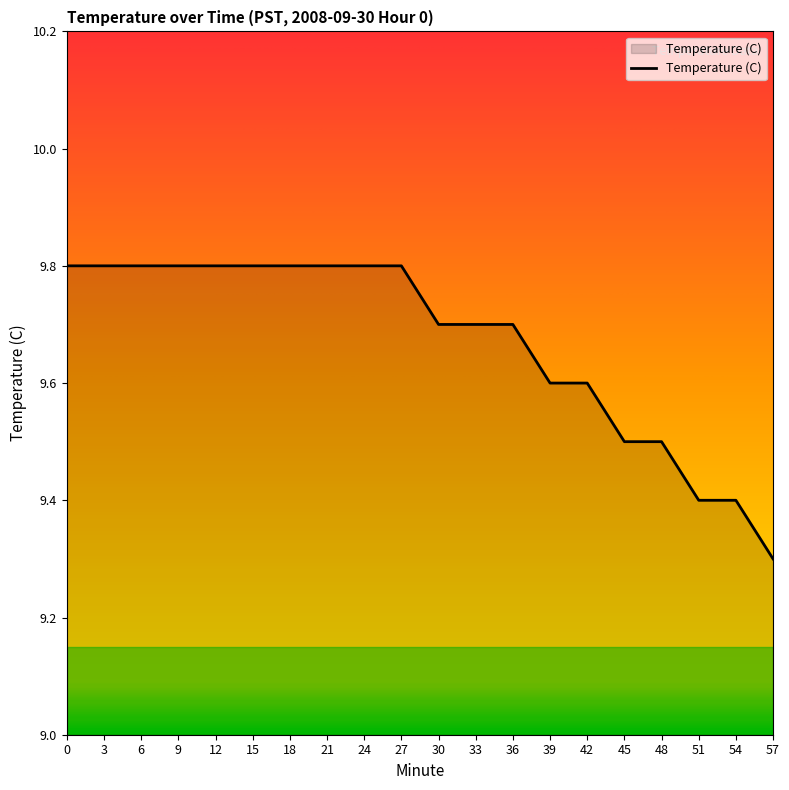

Does the chart display data point markers on the line(s)?

No